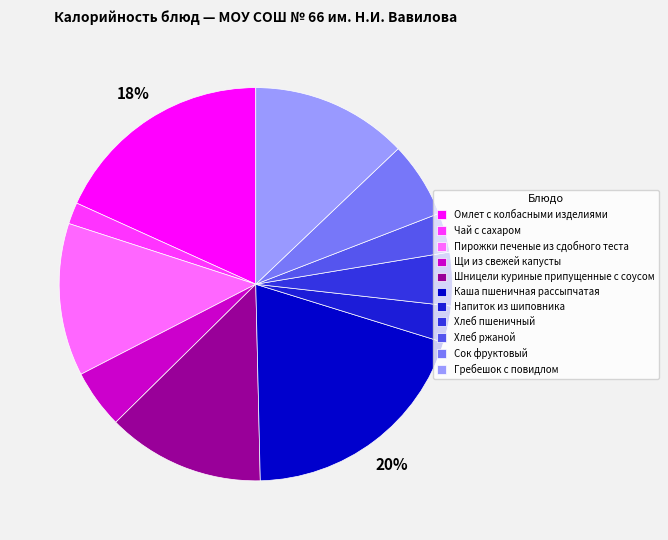

To the nearest percent, what is the average slice percentage?

9%